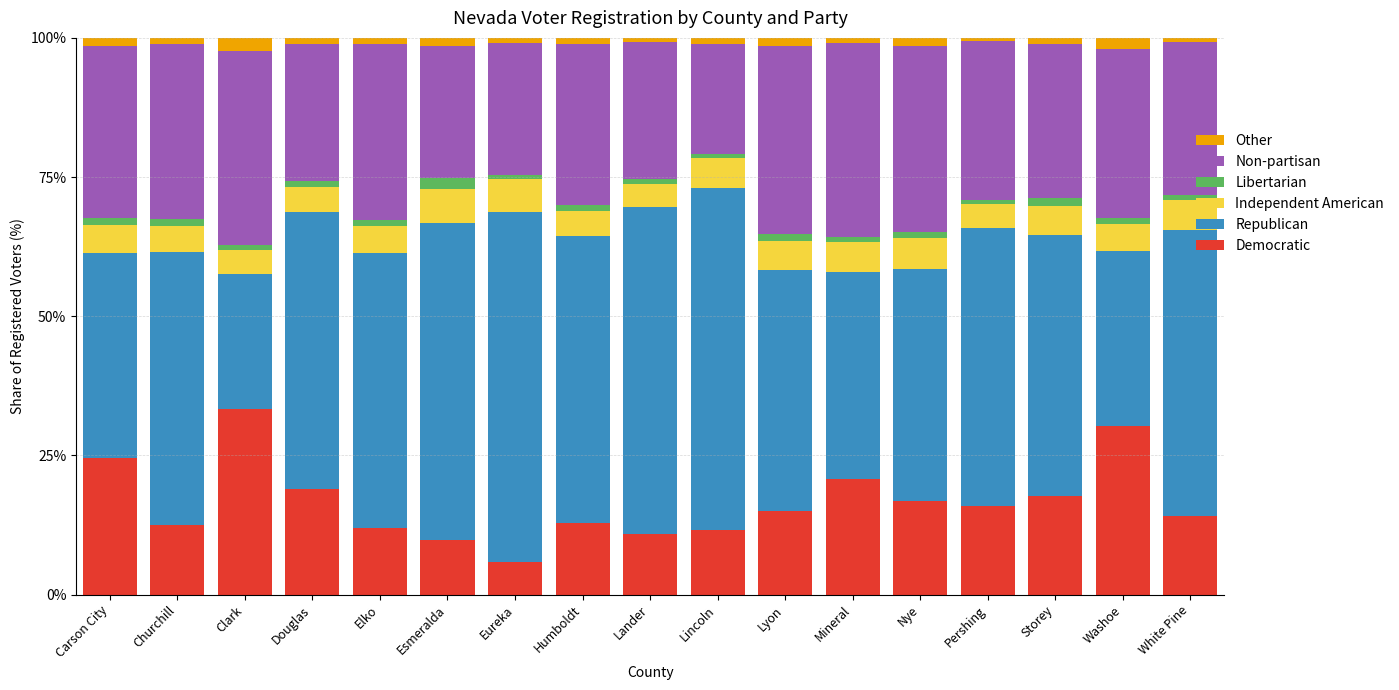

The value of Democratic at Lincoln is 11.6. True or false?

True